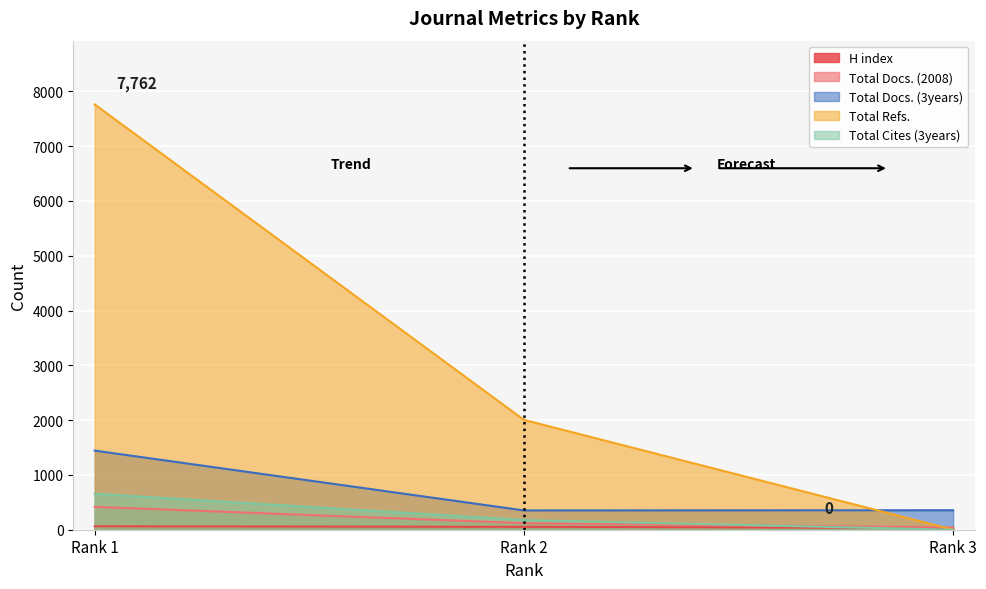

At which category does the chart reach its minimum across all series?

3